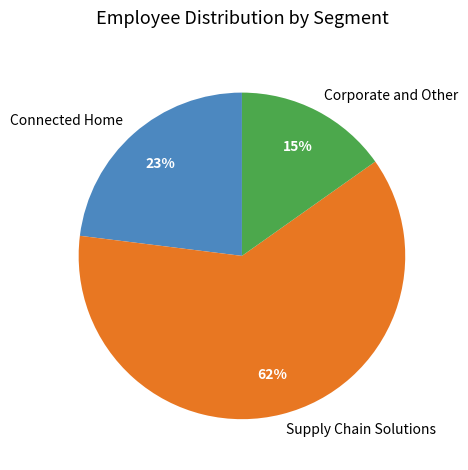

To the nearest percent, what is the average slice percentage?

33%